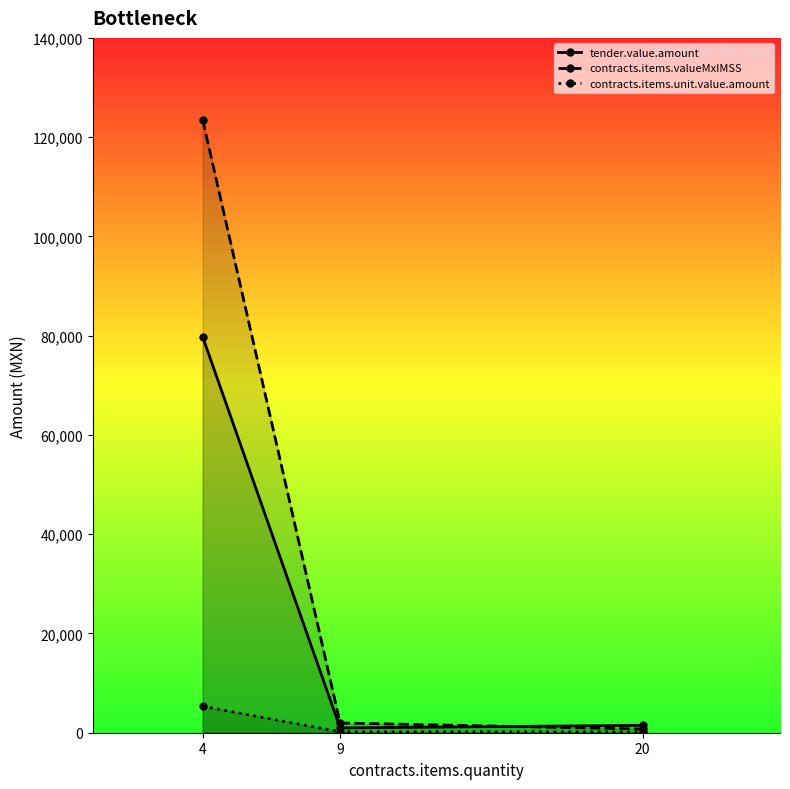

Reading left to right, transcribe all the data shown in this chart.

tender.value.amount: 79788.3	966.3	1488.3
contracts.items.valueMxIMSS: 123516.8	1963.8	744.2
contracts.items.unit.value.amount: 5324.0	188.1	160.4